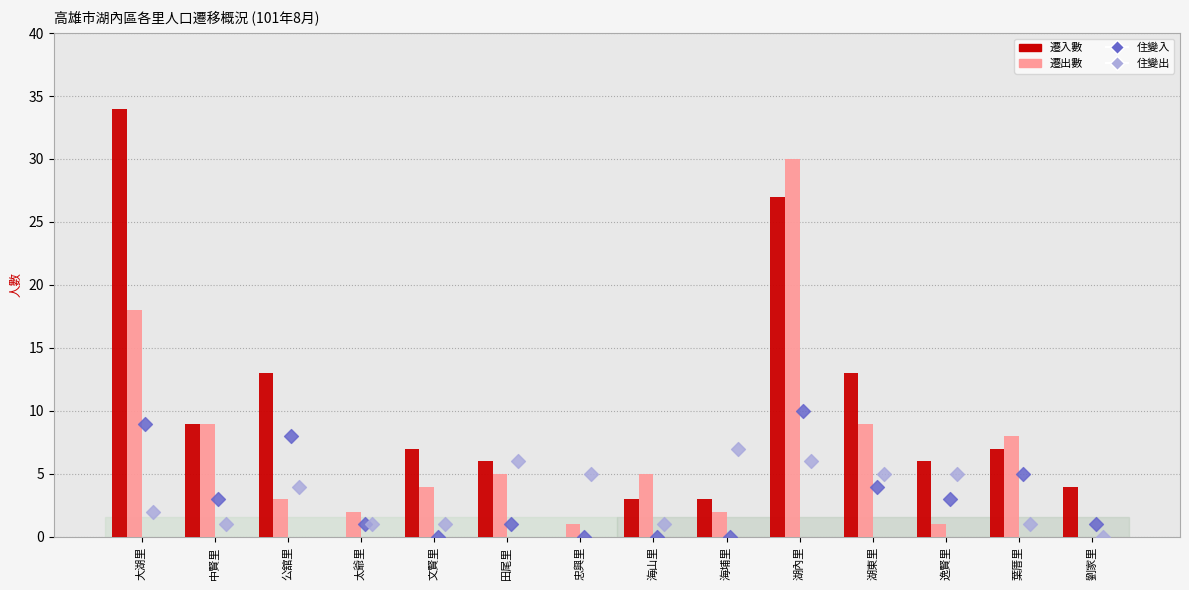

Which series contains the highest Y value?

遷入數